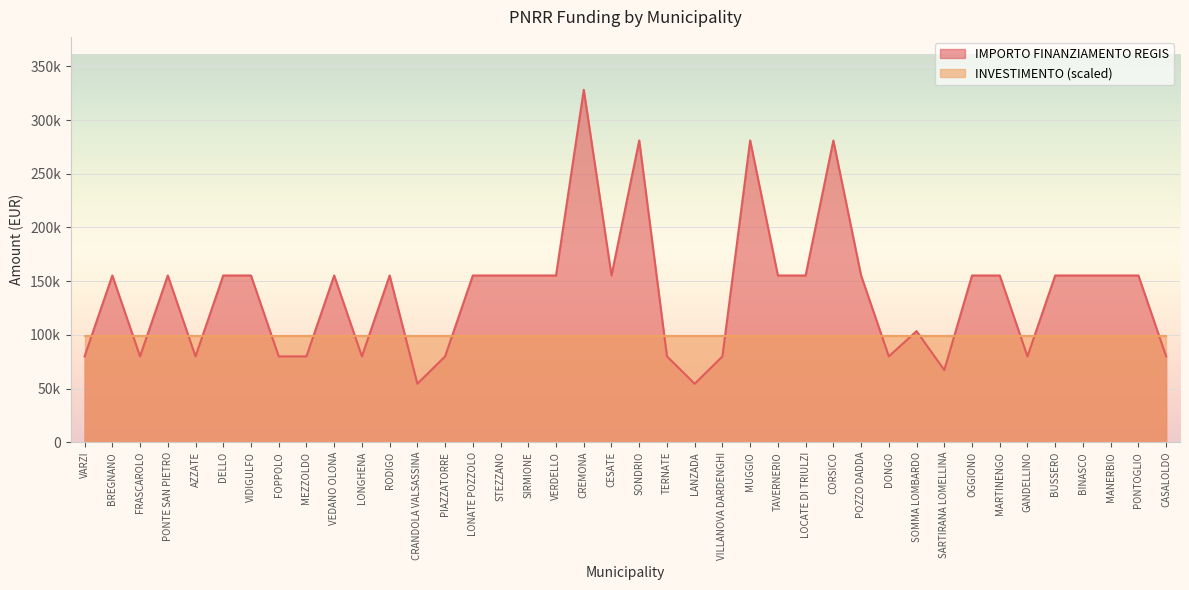

Reading left to right, transcribe all the data shown in this chart.

VARZI=79922	BREGNANO=155234	FRASCAROLO=79922	PONTE SAN PIETRO=155234	AZZATE=79922	DELLO=155234	VIDIGULFO=155234	FOPPOLO=79922	MEZZOLDO=79922	VEDANO OLONA=155234	LONGHENA=79922	RODIGO=155234	CRANDOLA VALSASSINA=54412	PIAZZATORRE=79922	LONATE POZZOLO=155234	STEZZANO=155234	SIRMIONE=155234	VERDELLO=155234	CREMONA=328160	CESATE=155234	SONDRIO=280932	TERNATE=79922	LANZADA=54412	VILLANOVA DARDENGHI=79922	MUGGIO=280932	TAVERNERIO=155234	LOCATE DI TRIULZI=155234	CORSICO=280932	POZZO DADDA=155234	DONGO=79922	SOMMA LOMBARDO=103444	SARTIRANA LOMELLINA=67167	OGGIONO=155234	MARTINENGO=155234	GANDELLINO=79922	BUSSERO=155234	BINASCO=155234	MANERBIO=155234	PONTOGLIO=155234	CASALOLDO=79922